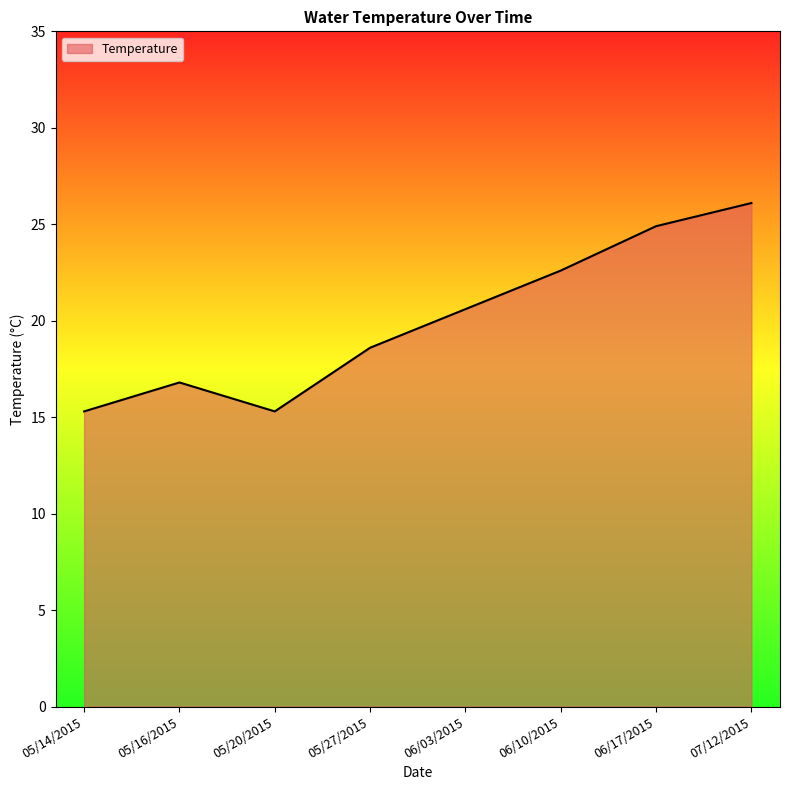

Where does the data first go above 20?

06/03/2015